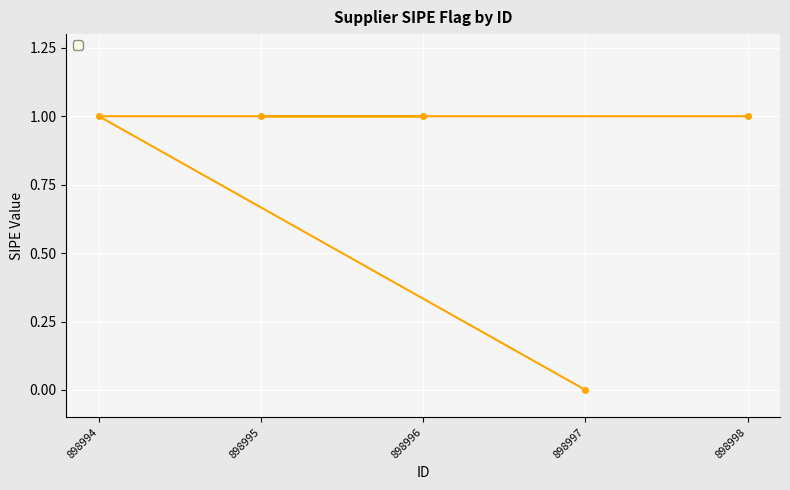

How many lines are shown in the chart?

1